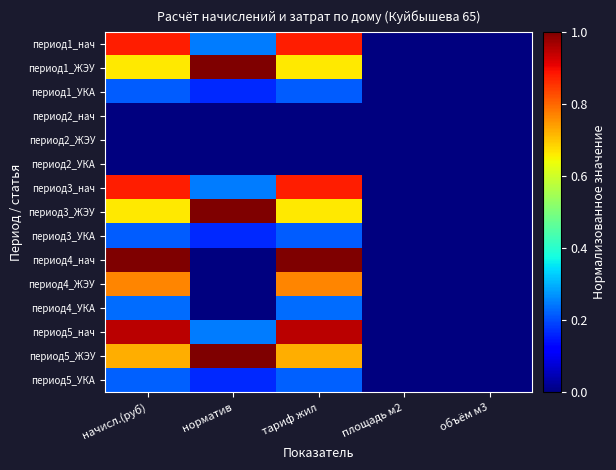

Reading left to right, what are all the values shown in this chart?

период1_нач: начисл.(руб)=0.9	норматив=0.2	тариф жил=0.9	площадь м2=0.0	объём м3=0.0
период1_ЖЭУ: начисл.(руб)=0.7	норматив=1.0	тариф жил=0.7	площадь м2=0.0	объём м3=0.0
период1_УКА: начисл.(руб)=0.2	норматив=0.2	тариф жил=0.2	площадь м2=0.0	объём м3=0.0
период2_нач: начисл.(руб)=0.0	норматив=0.0	тариф жил=0.0	площадь м2=0.0	объём м3=0.0
период2_ЖЭУ: начисл.(руб)=0.0	норматив=0.0	тариф жил=0.0	площадь м2=0.0	объём м3=0.0
период2_УКА: начисл.(руб)=0.0	норматив=0.0	тариф жил=0.0	площадь м2=0.0	объём м3=0.0
период3_нач: начисл.(руб)=0.9	норматив=0.2	тариф жил=0.9	площадь м2=0.0	объём м3=0.0
период3_ЖЭУ: начисл.(руб)=0.7	норматив=1.0	тариф жил=0.7	площадь м2=0.0	объём м3=0.0
период3_УКА: начисл.(руб)=0.2	норматив=0.2	тариф жил=0.2	площадь м2=0.0	объём м3=0.0
период4_нач: начисл.(руб)=1.0	норматив=0.0	тариф жил=1.0	площадь м2=0.0	объём м3=0.0
период4_ЖЭУ: начисл.(руб)=0.8	норматив=0.0	тариф жил=0.8	площадь м2=0.0	объём м3=0.0
период4_УКА: начисл.(руб)=0.2	норматив=0.0	тариф жил=0.2	площадь м2=0.0	объём м3=0.0
период5_нач: начисл.(руб)=0.9	норматив=0.2	тариф жил=0.9	площадь м2=0.0	объём м3=0.0
период5_ЖЭУ: начисл.(руб)=0.7	норматив=1.0	тариф жил=0.7	площадь м2=0.0	объём м3=0.0
период5_УКА: начисл.(руб)=0.2	норматив=0.2	тариф жил=0.2	площадь м2=0.0	объём м3=0.0